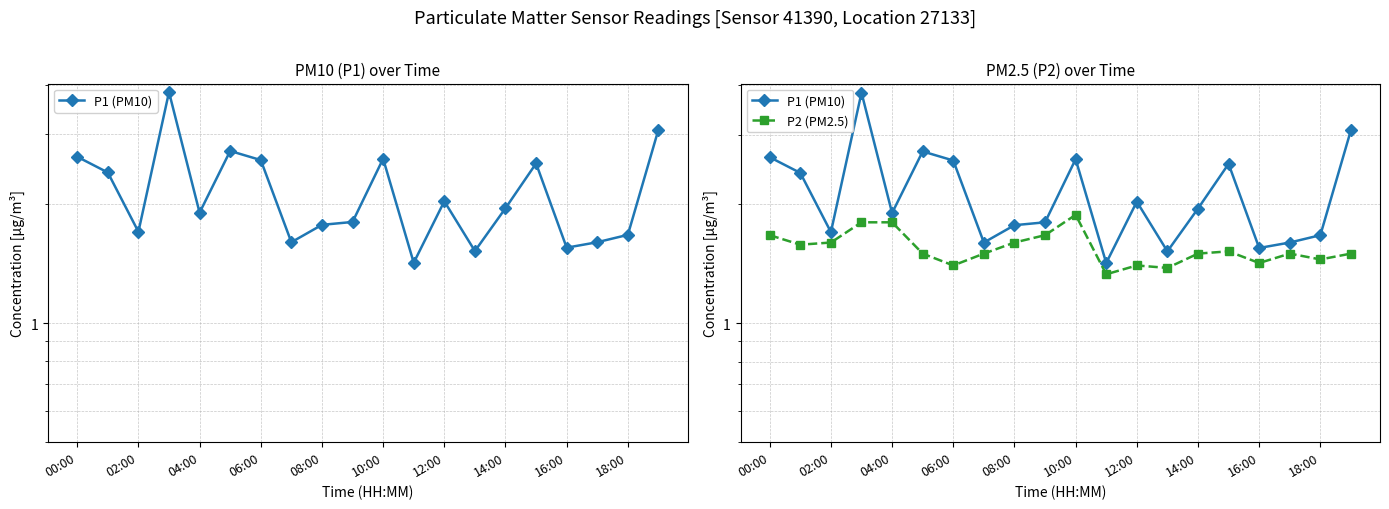

Between 02:00 and 16:00, which is larger?

02:00